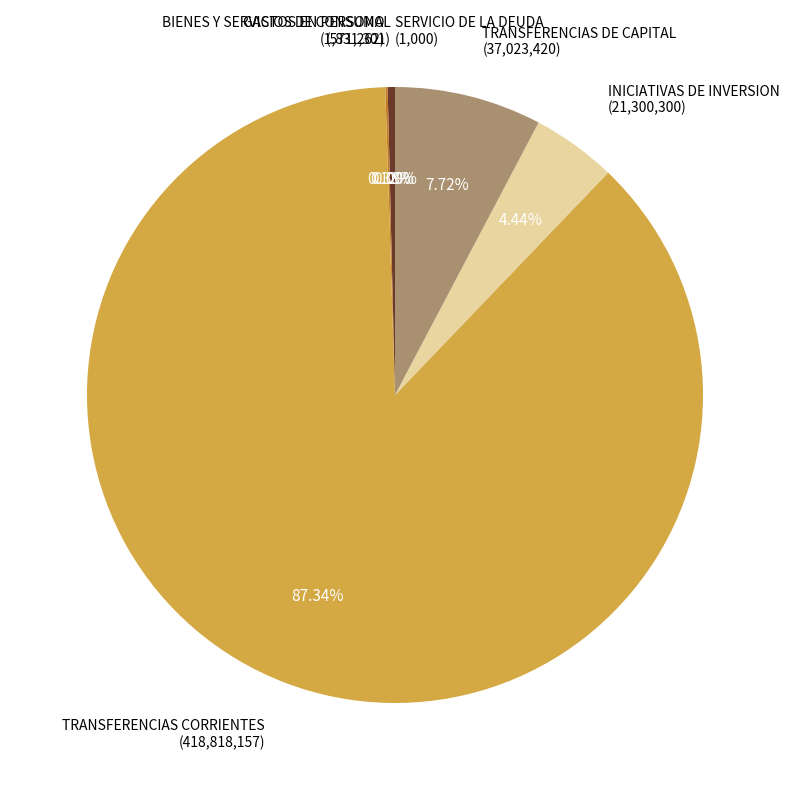

Combined, do TRANSFERENCIAS DE CAPITAL (37,023,420) and GASTOS EN PERSONAL (1,831,301) account for over 50%?

No